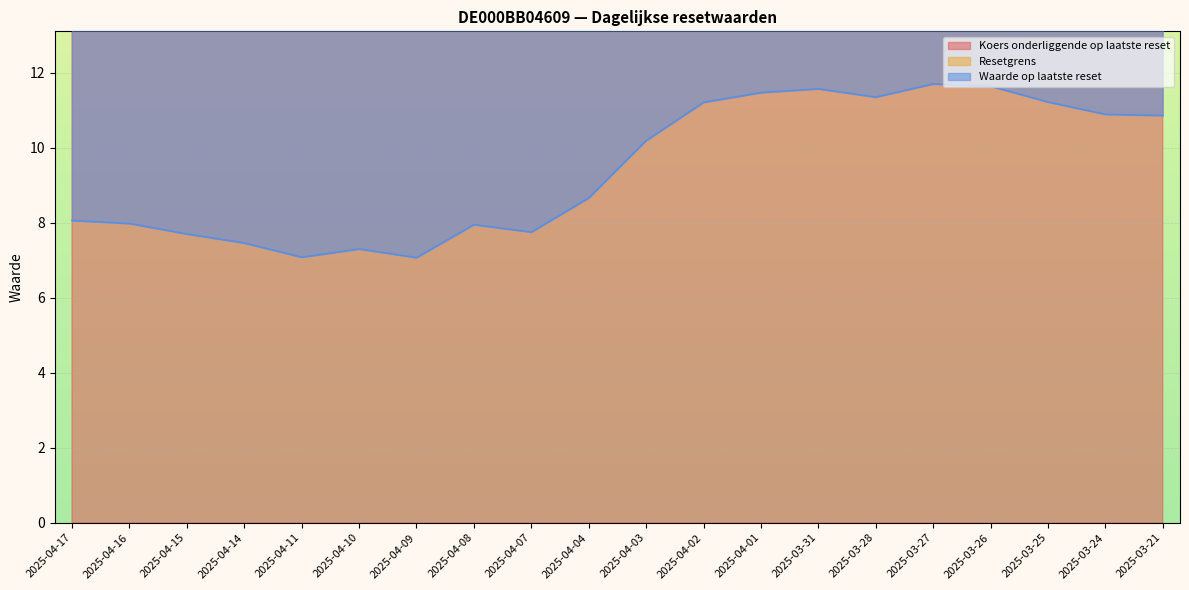

In Waarde op laatste reset, how many points are higher than both neighbors (excluding endpoints)?

4